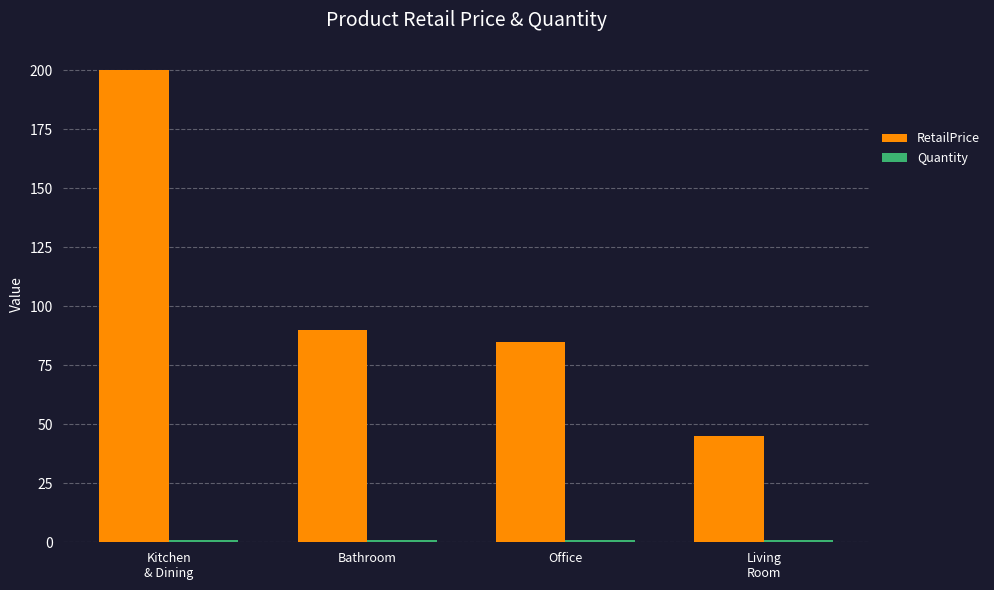

What is the difference between the maximum and minimum values in the RetailPrice series?

155.0